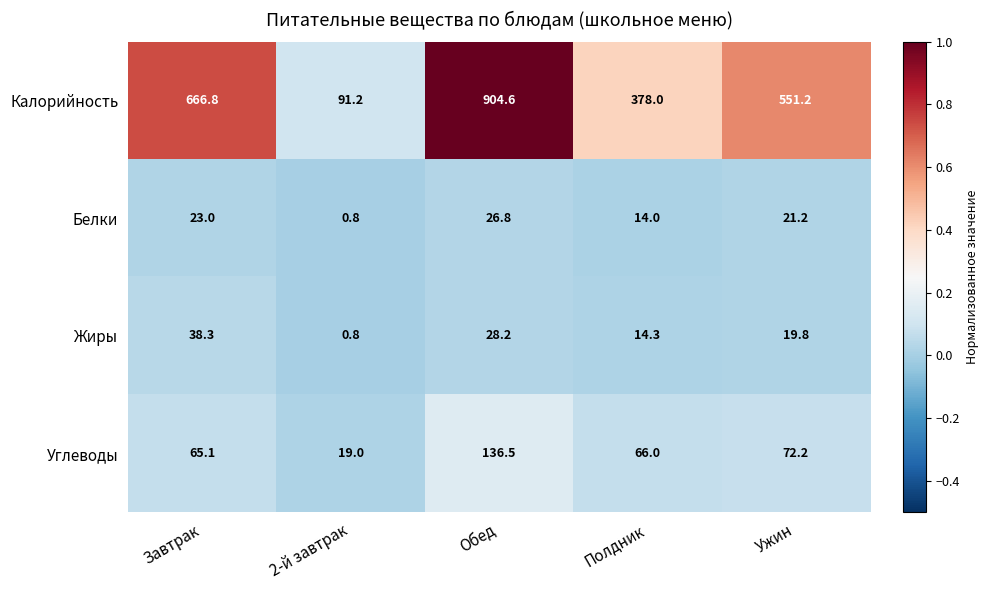

Which category has the lowest value across all series?

2-й завтрак